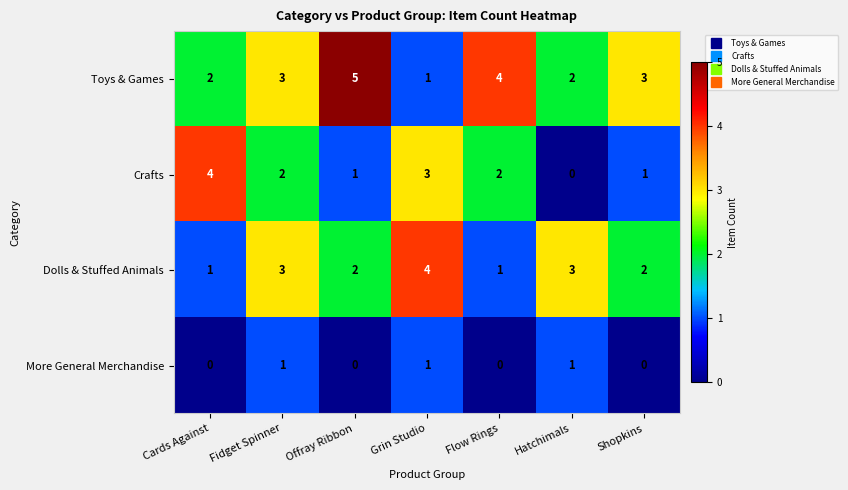

Where does the Dolls & Stuffed Animals series first go above 2?

Fidget Spinner